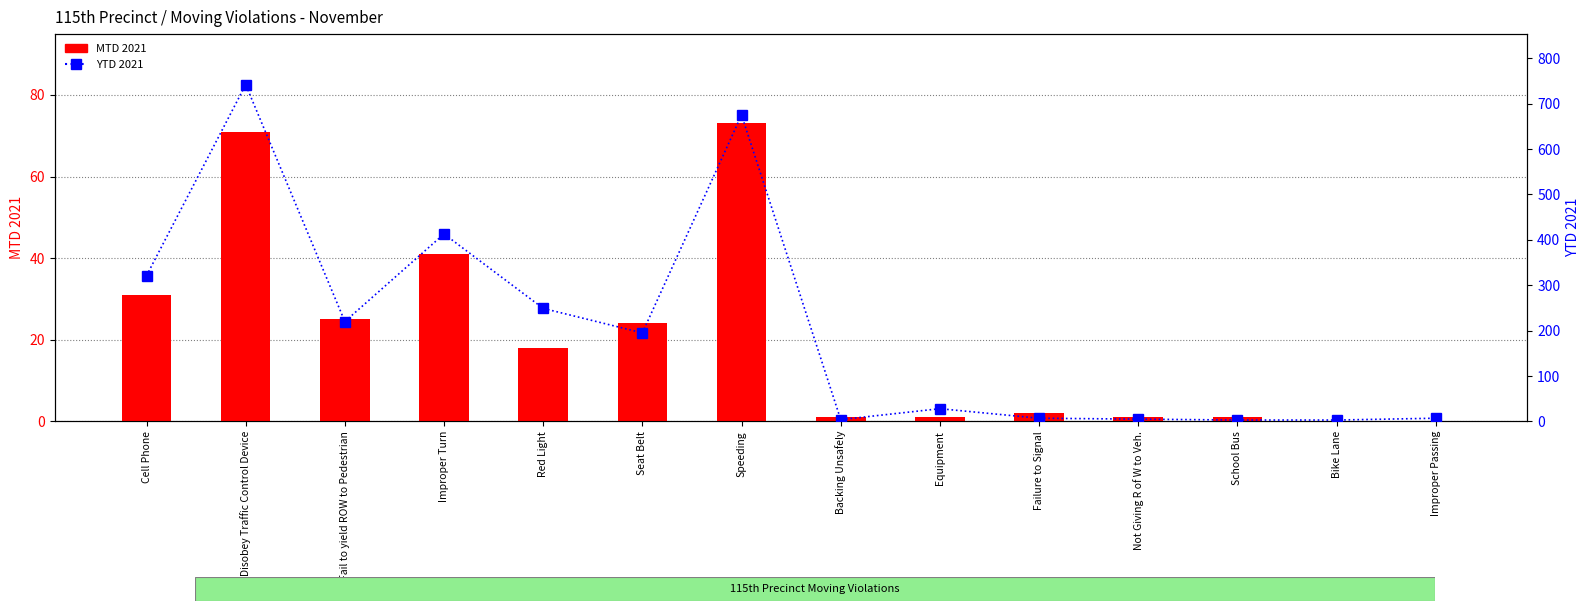

How many groups of bars are there?

14